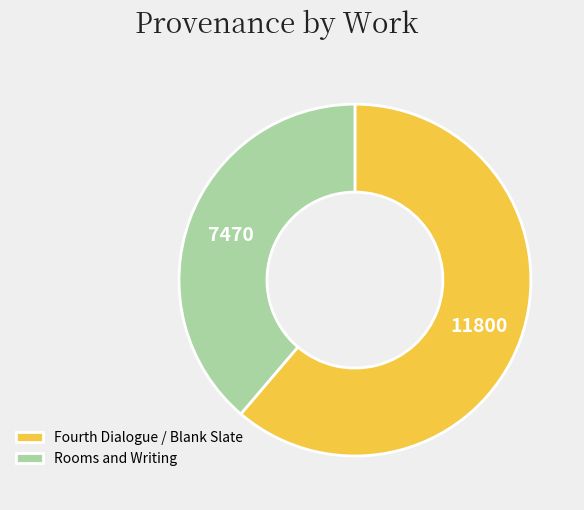

Is it true that Fourth Dialogue / Blank Slate is 61% of the pie?

True